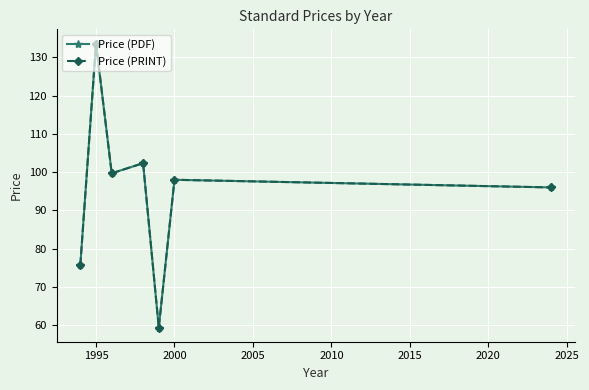

Which series has the widest spread of values?

Price (PDF)